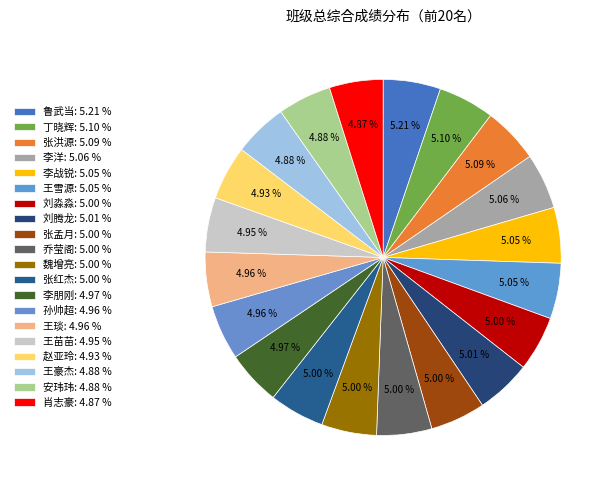

True or false: 张洪源 accounts for 5% of the total.

True